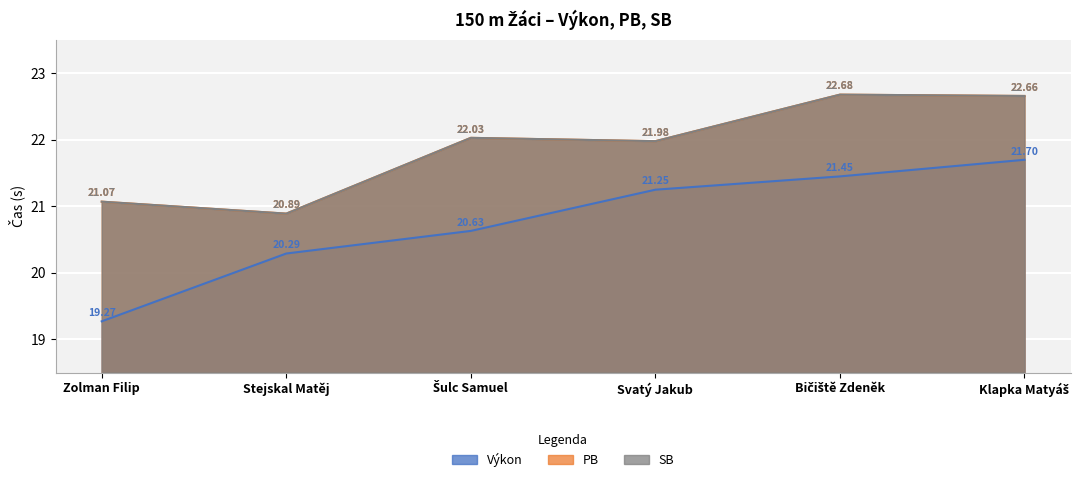

Is it true that Výkon equals 9.1 at Bičiště Zdeněk?

False